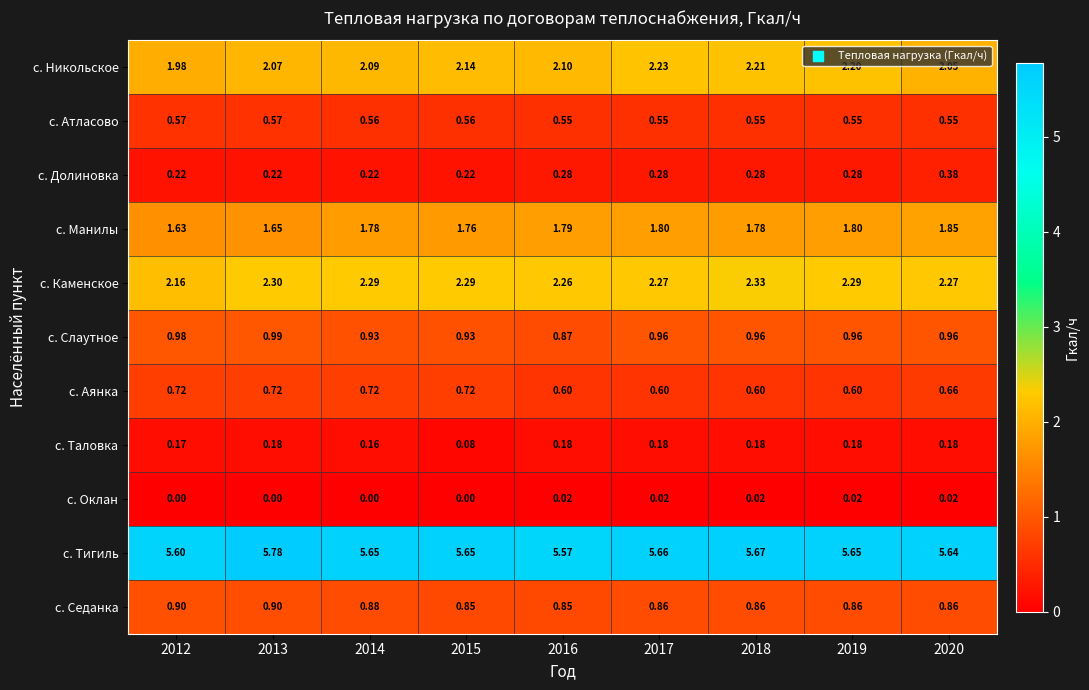

How many distinct data groups are displayed?

11